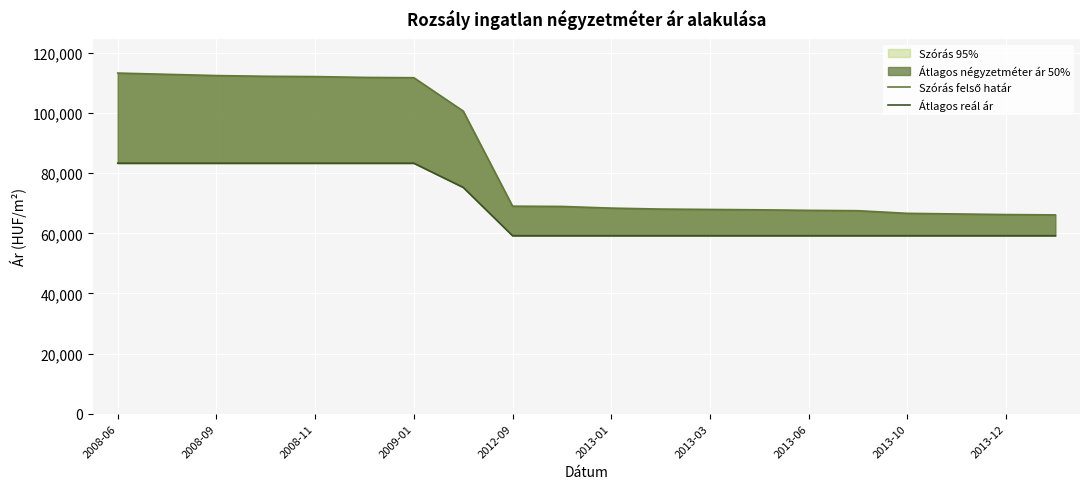

True or false: Átlagos reál ár has a value of 59210 at 2013-03.

True